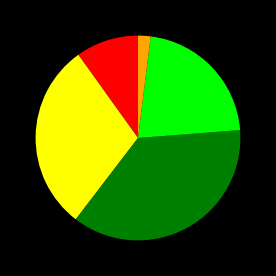

Does any single category account for the majority?

No